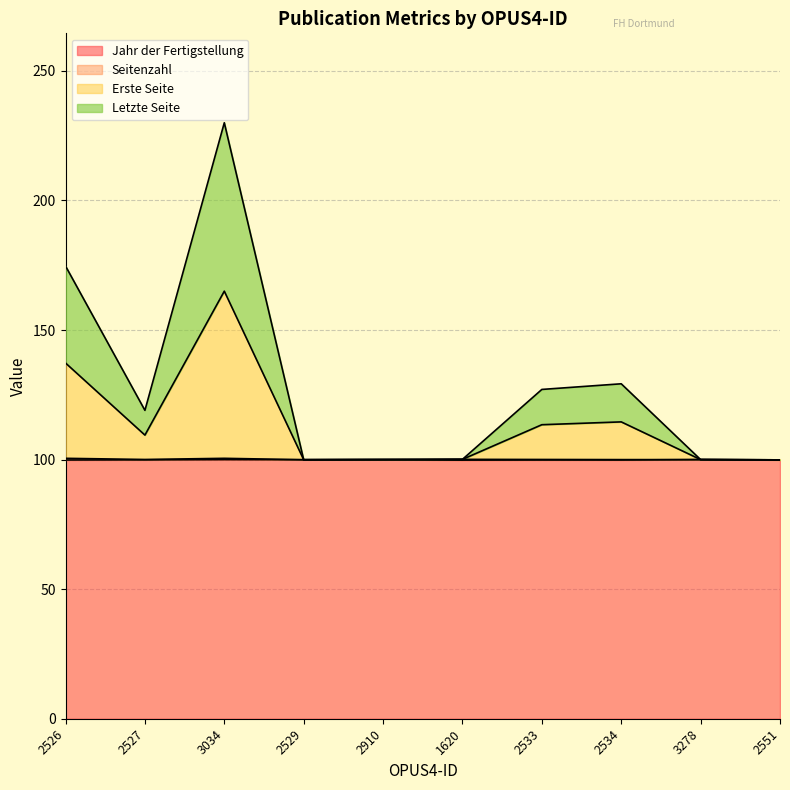

Which has a higher value, 1620 or 2529?

2529